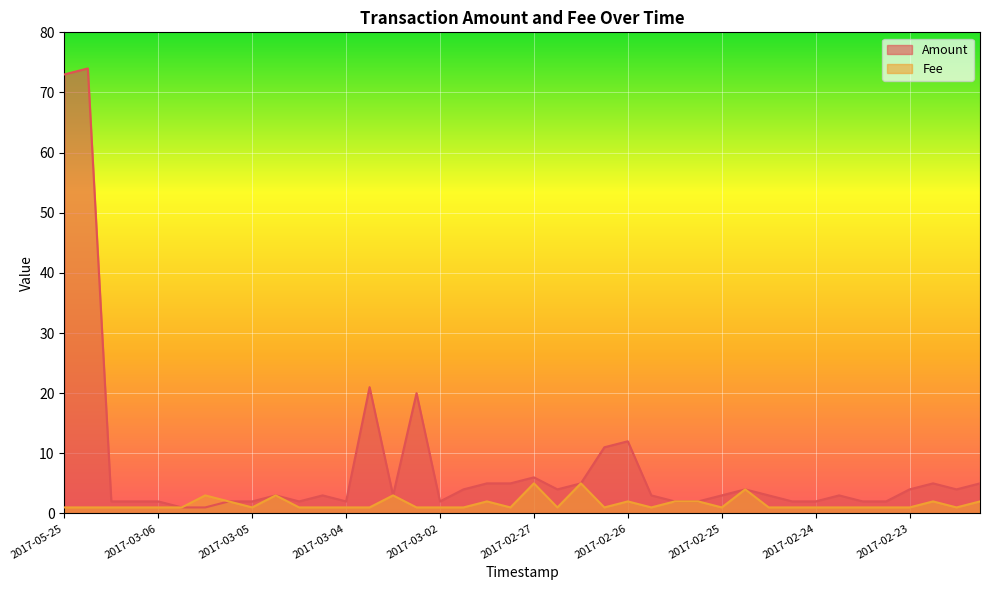

What is the difference between the highest and lowest values at 2017-03-05?

1.0